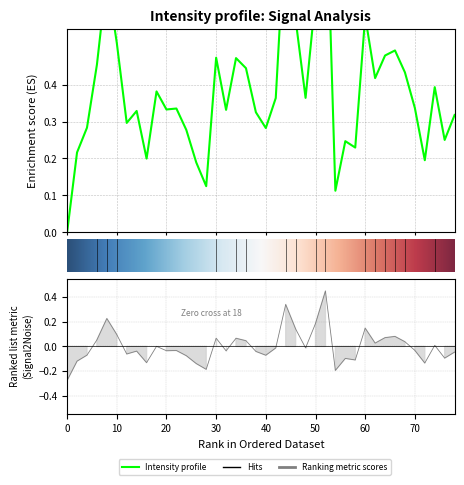

How many interior local peaks (higher than both neighbors) does the data have?

12